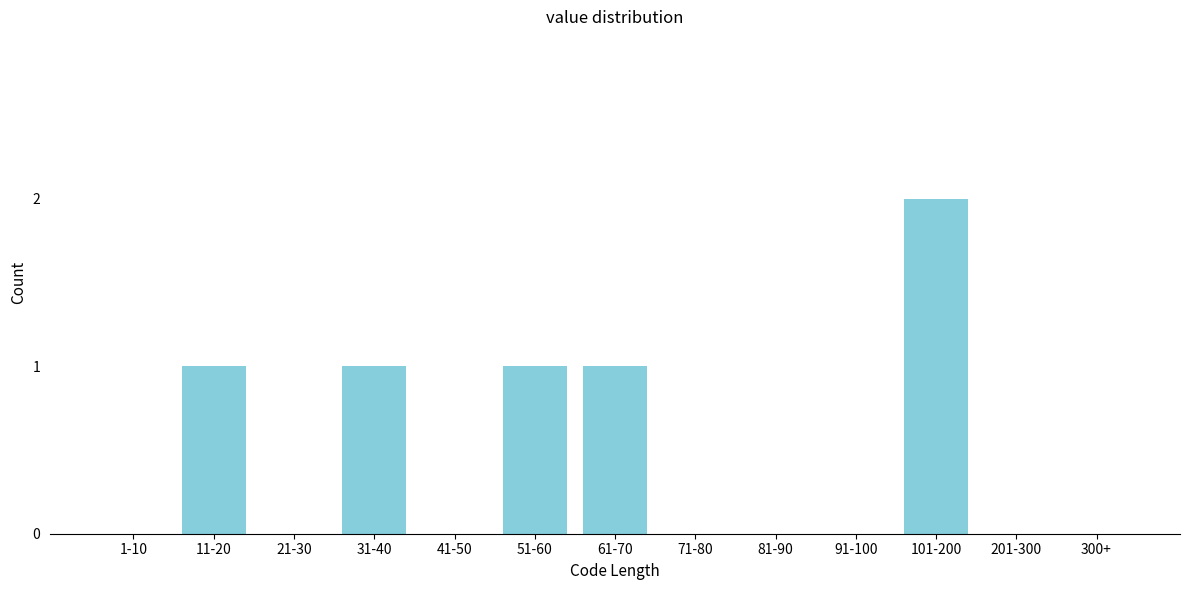

Reading left to right, extract all data points from this chart.

1-10=0	11-20=1	21-30=0	31-40=1	41-50=0	51-60=1	61-70=1	71-80=0	81-90=0	91-100=0	101-200=2	201-300=0	300+=0